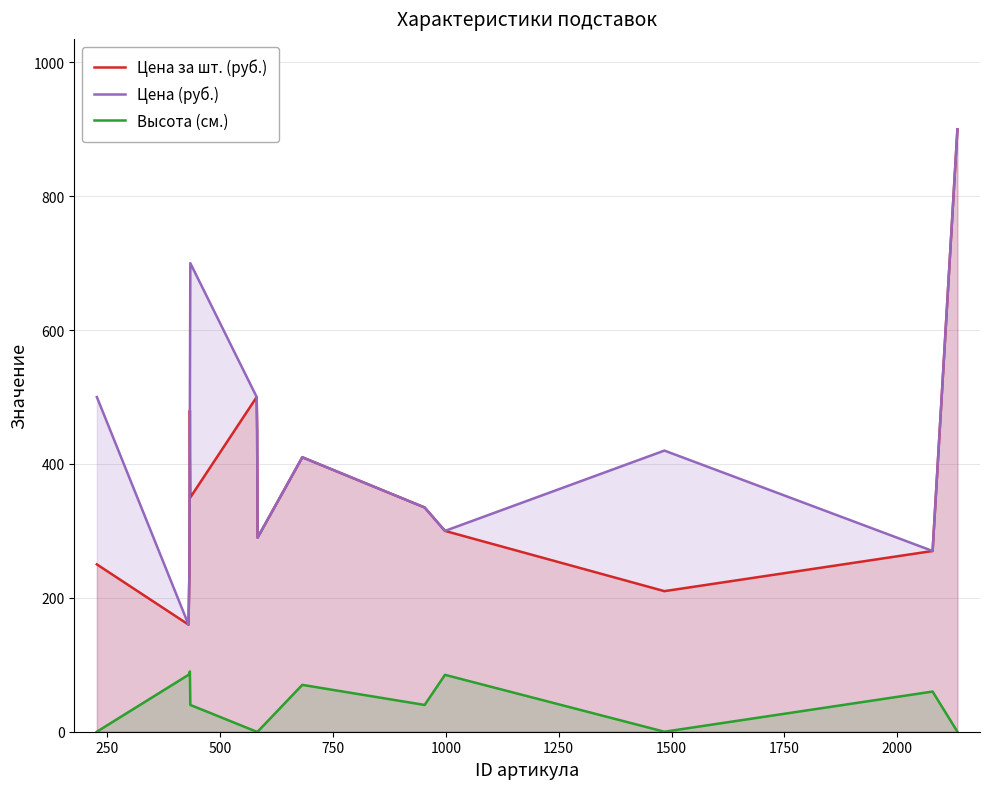

Count the number of categories in the chart.

14